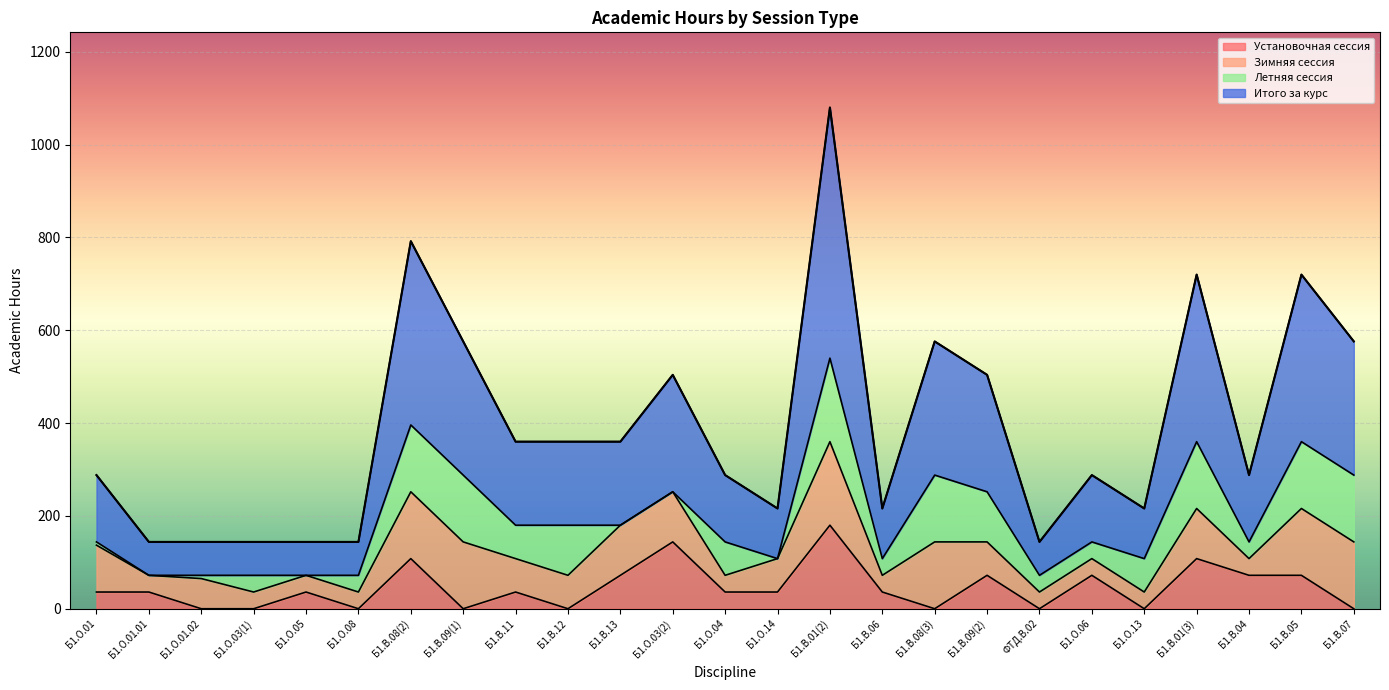

At which category is the sum across all series the highest?

Б1.В.01(2)